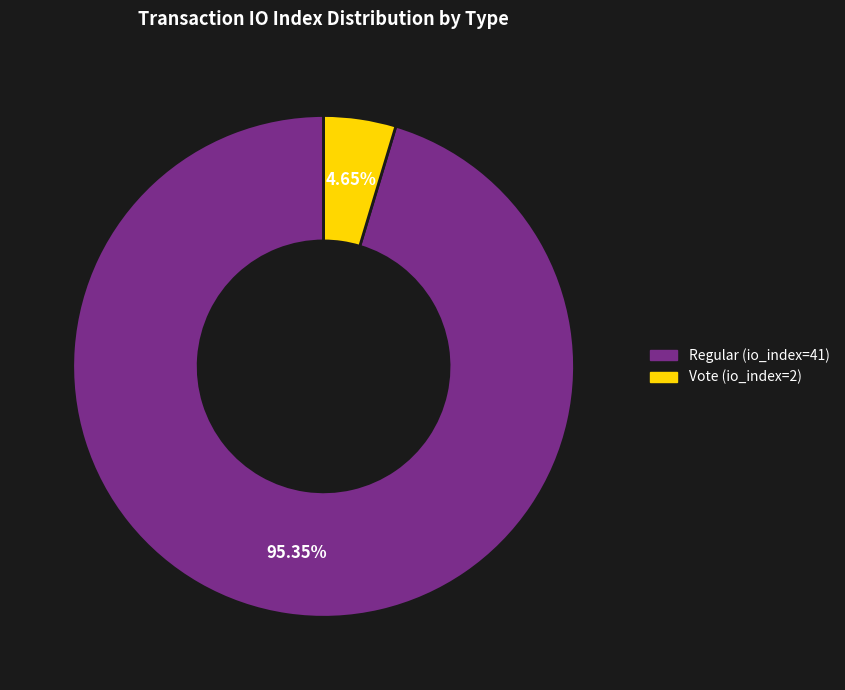

Rank the categories by value from highest to lowest.

Regular (io_index=41), Vote (io_index=2)